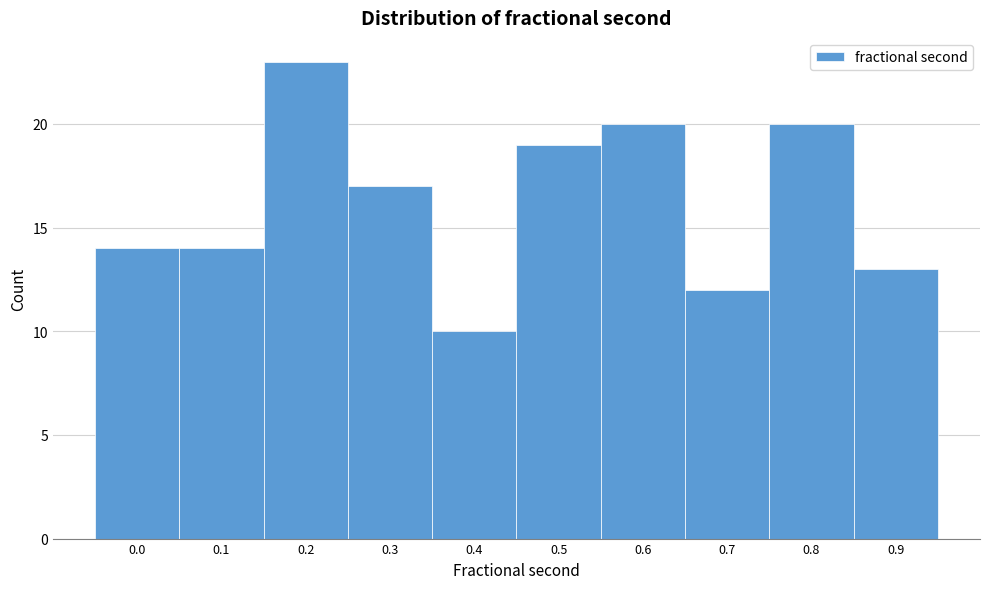

Reading left to right, extract all data points from this chart.

0.0=14	0.1=14	0.2=23	0.3=17	0.4=10	0.5=19	0.6=20	0.7=12	0.8=20	0.9=13